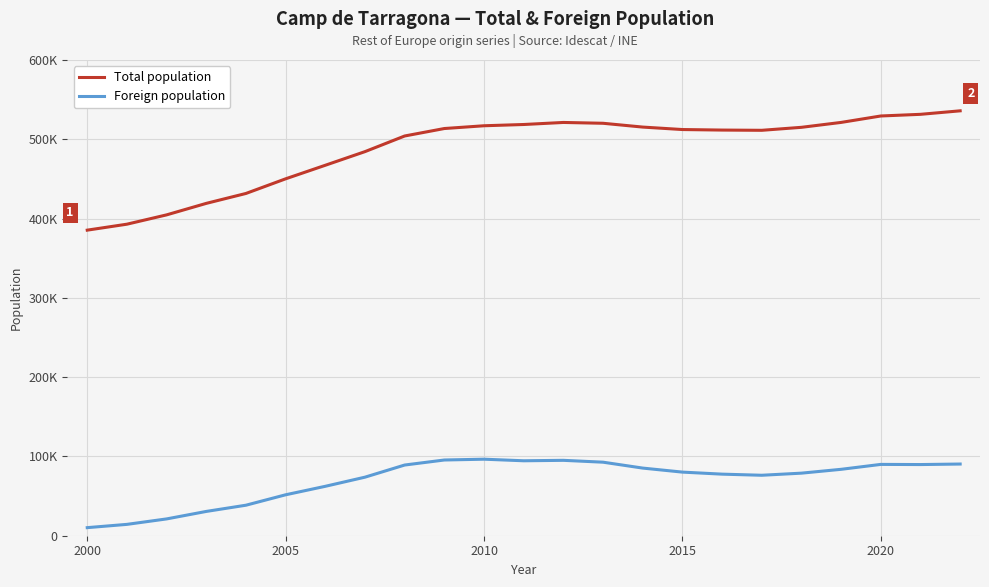

Does the chart have visible grid lines?

Yes